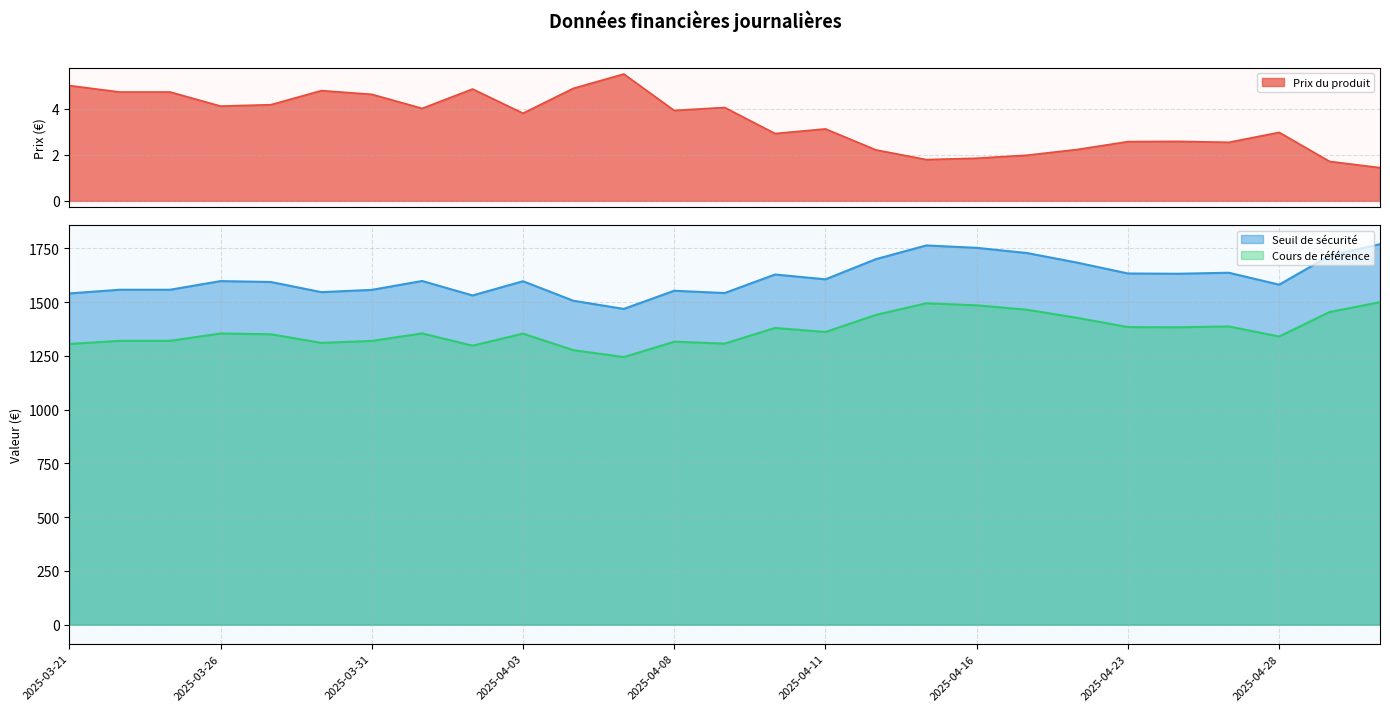

What is the total value across all series at 2025-04-08?

2871.7